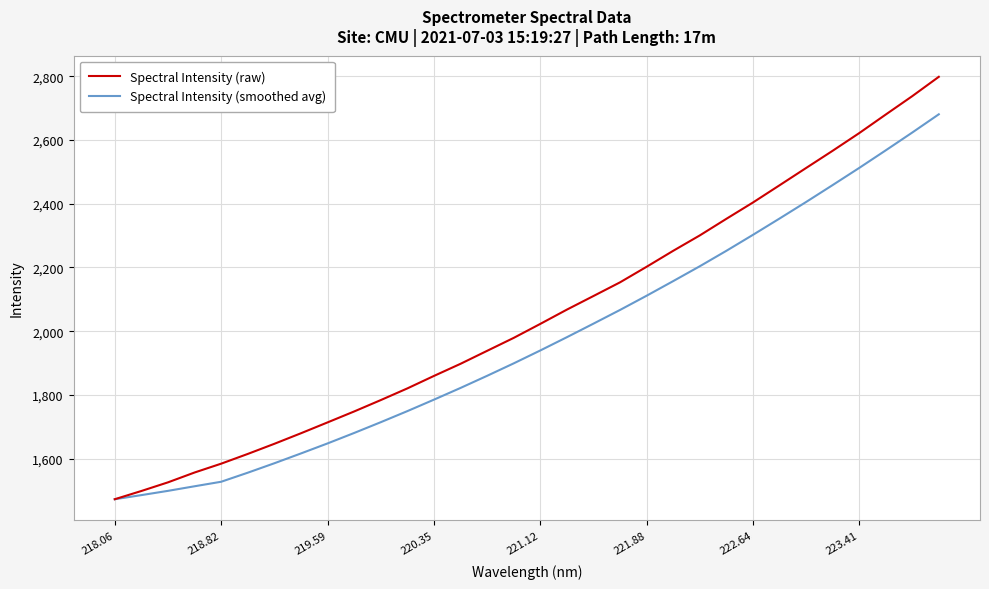

What is the greatest value displayed?

2798.7